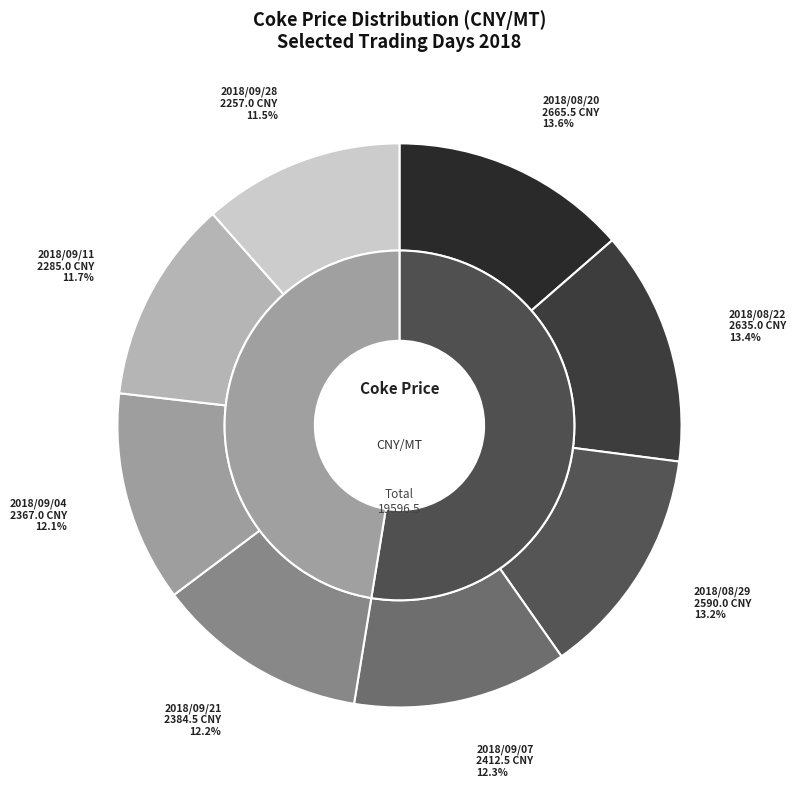

What percentage is the 2018-08 slice, to the nearest percent?

13%